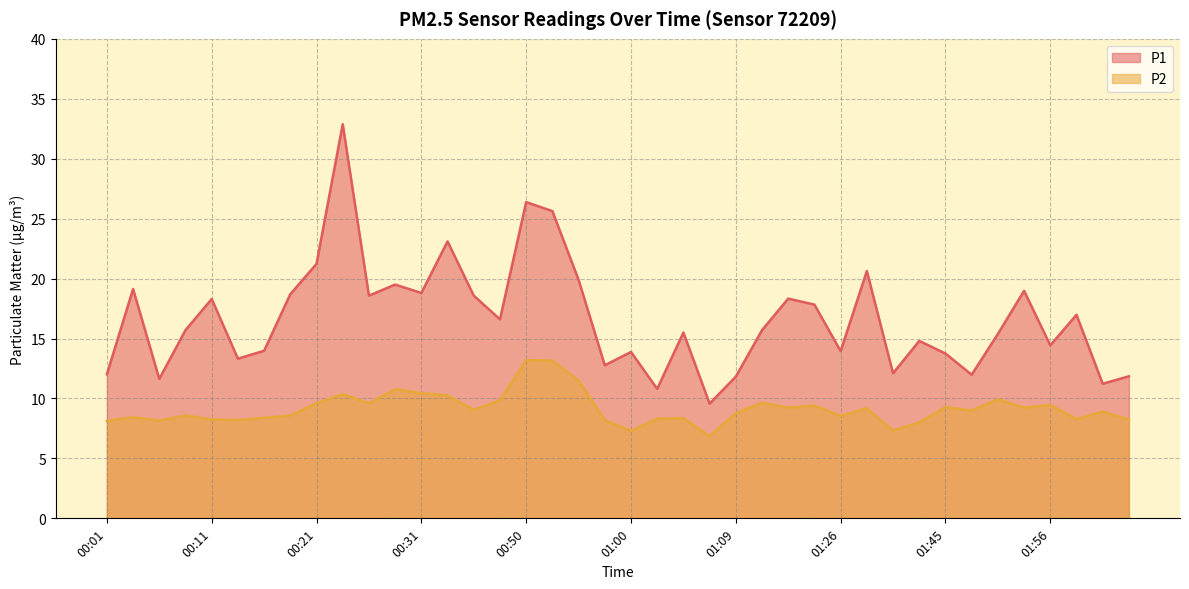

How many interior local peaks does the P2 series have?

13